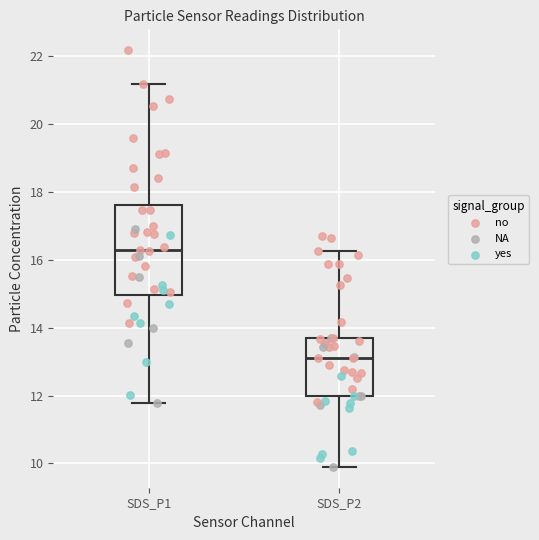

Comparing the boxes themselves (not the whiskers), which one is the tallest?

SDS_P1